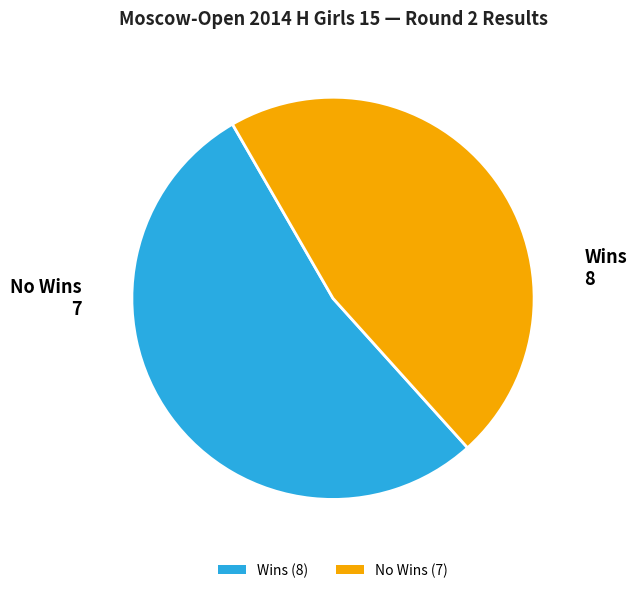

Approximately how many times larger is the value at No Wins (7) compared to Wins (8)?

0.9